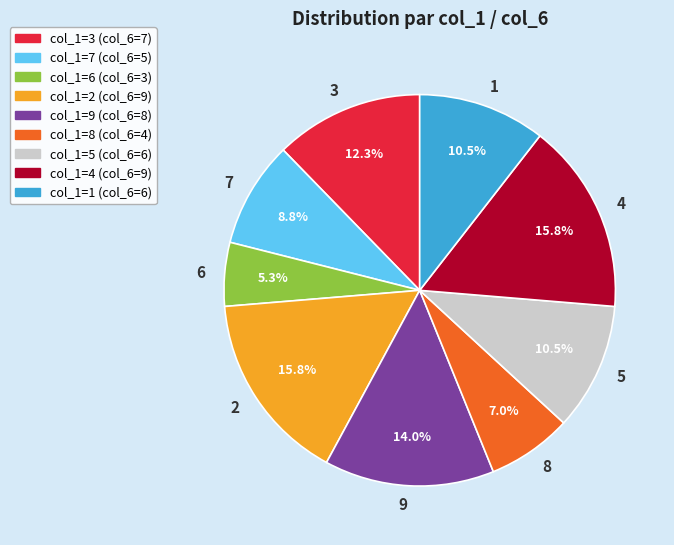

Does col_1=1 (col_6=6) represent more than half of the total?

No